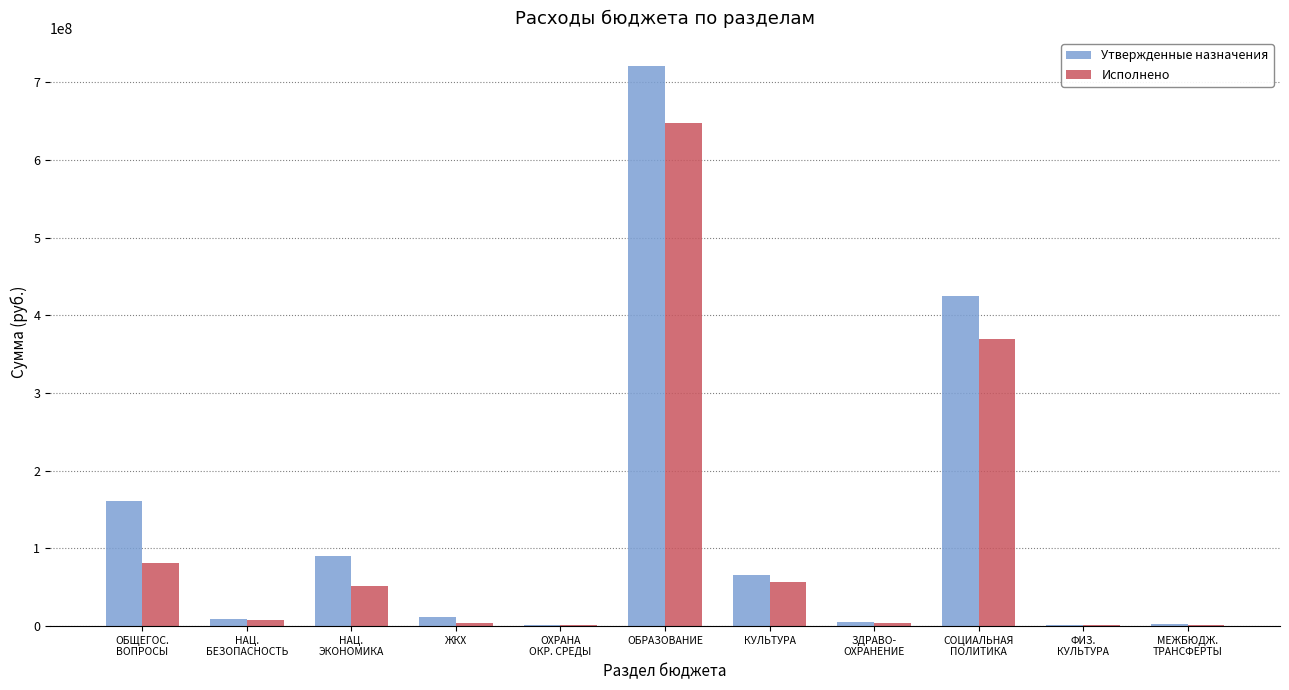

True or false: Исполнено has a value of 80969078.2 at ОБЩЕГОС.
ВОПРОСЫ.

True